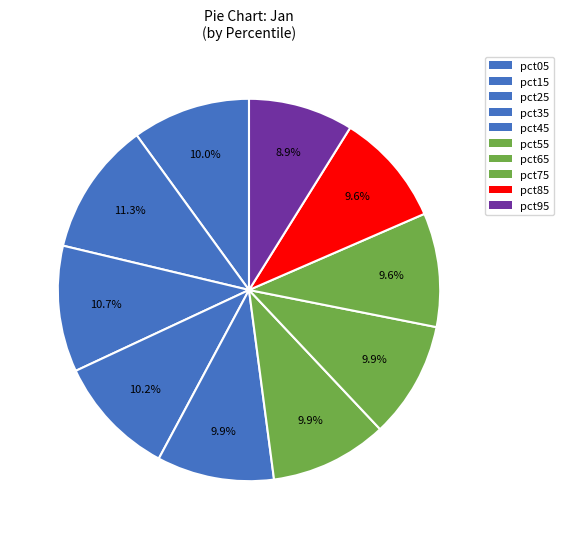

How many slices are in this pie chart?

10